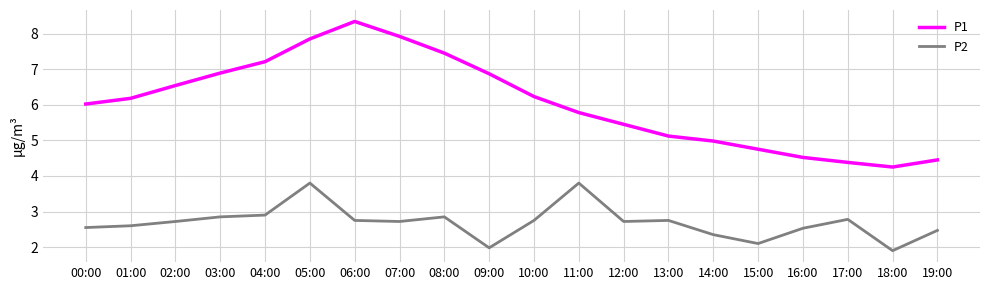

What is the spread (max minus min) of values at 02:00?

3.8